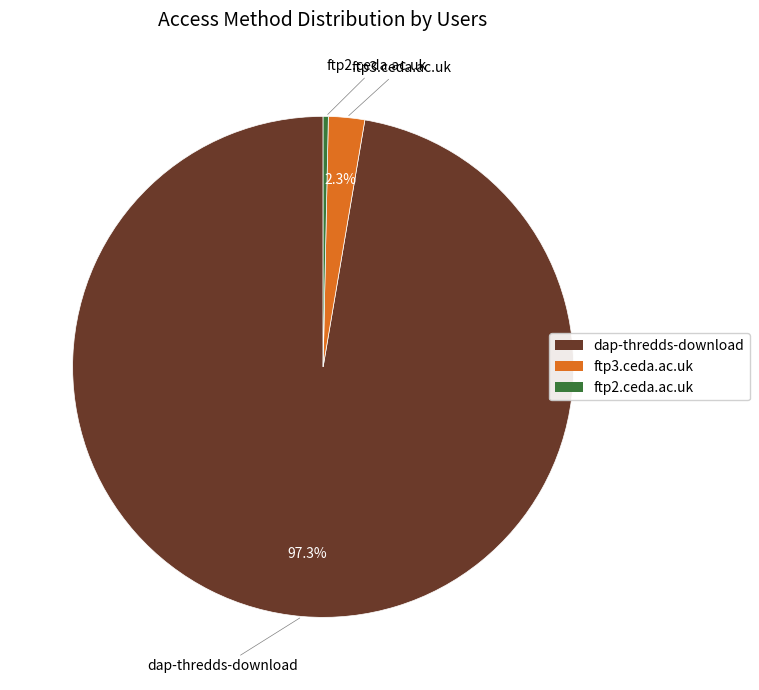

To the nearest percent, what is the average slice percentage?

33%